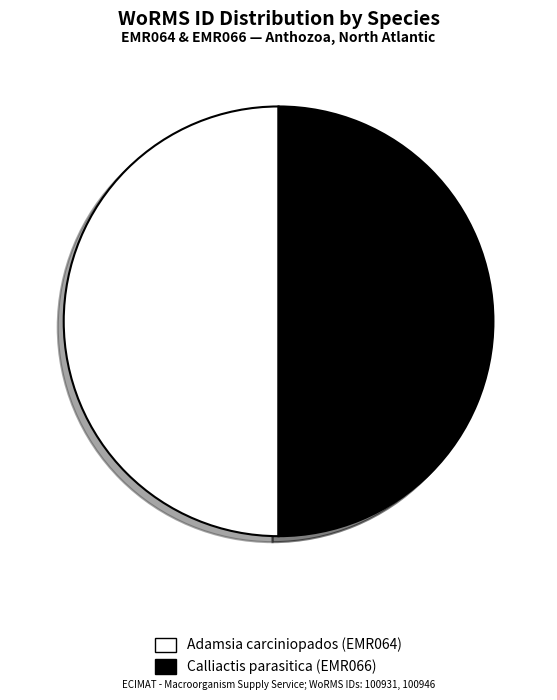

Do Adamsia carciniopados (EMR064) and Calliactis parasitica (EMR066) together represent more than half of the pie?

Yes